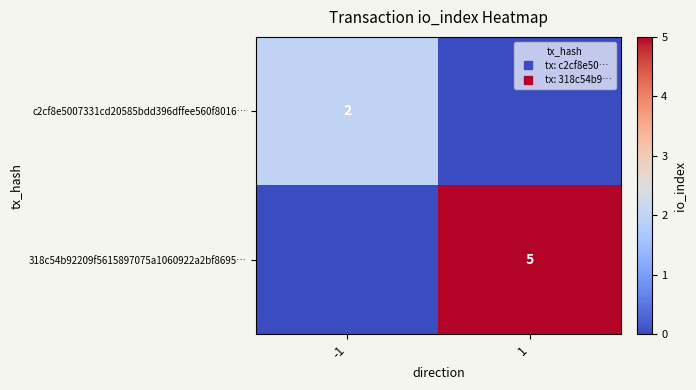

At how many categories does at least one series exceed 2?

1